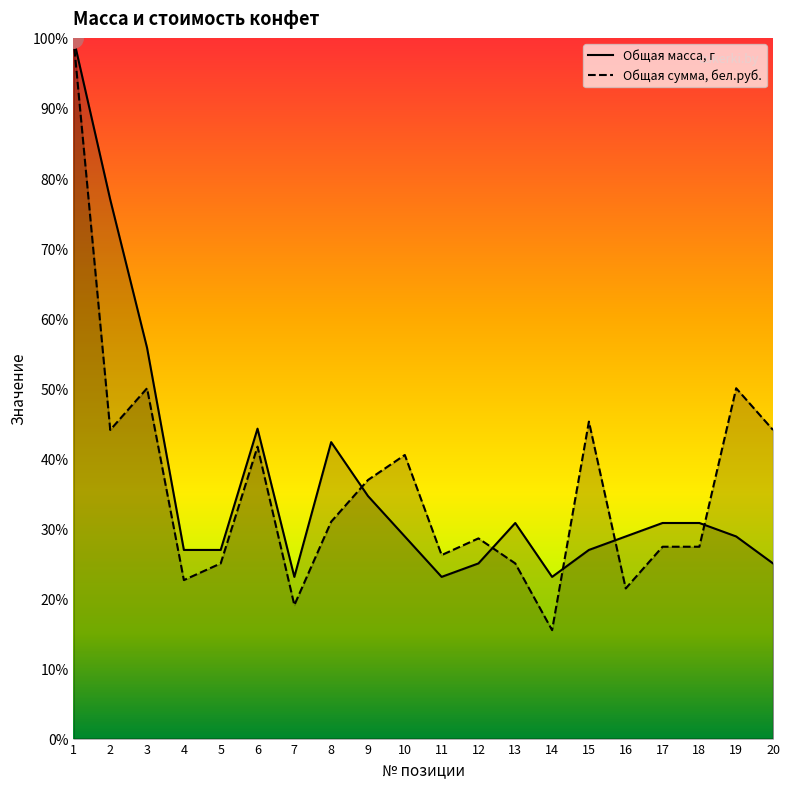

What is the difference between the highest and lowest values at 12?

3.6